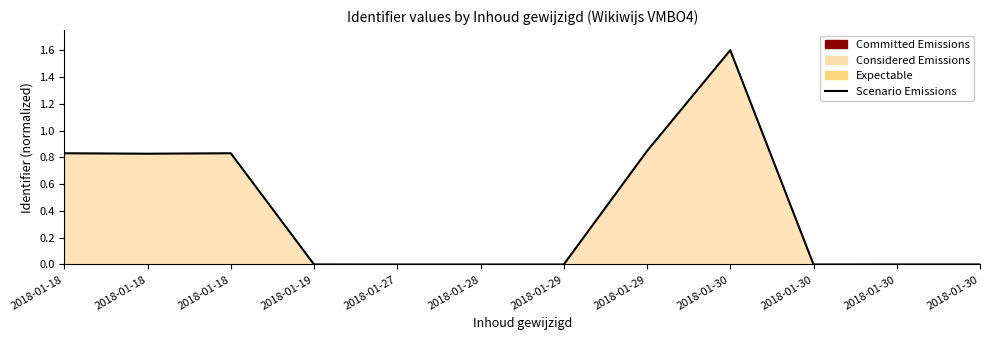

How many values are above zero?

11